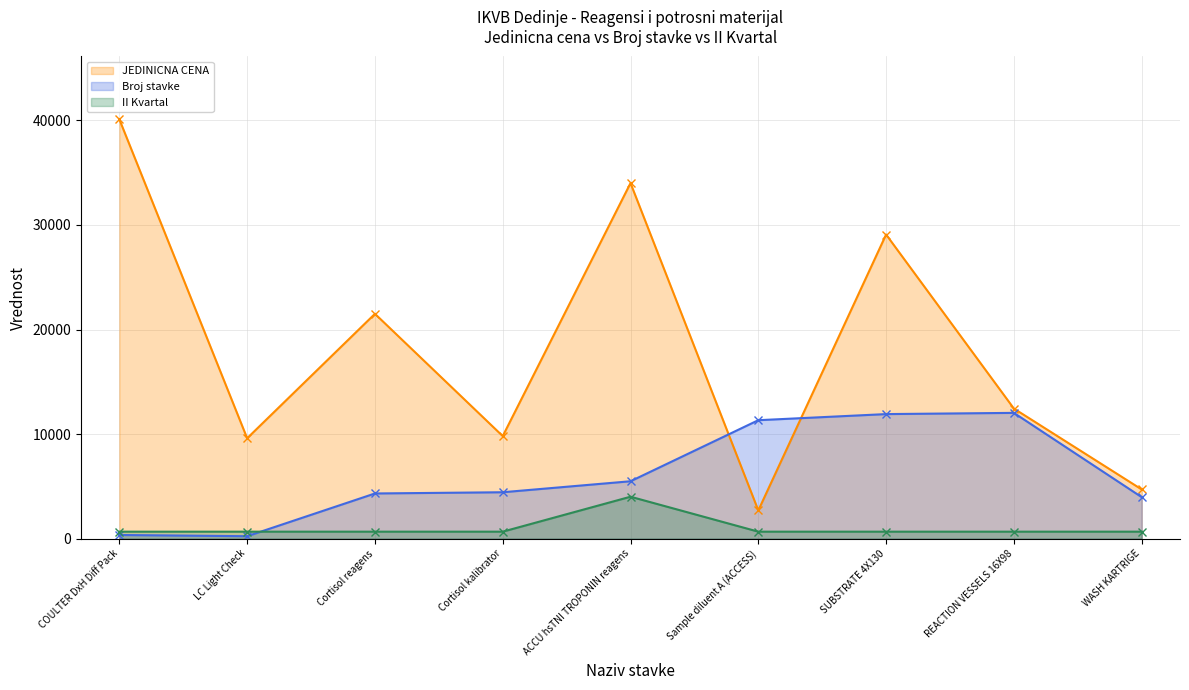

Rank the series at ACCU hsTNI TROPONIN reagens from lowest to highest value.

II Kvartal, Broj stavke, JEDINICNA CENA